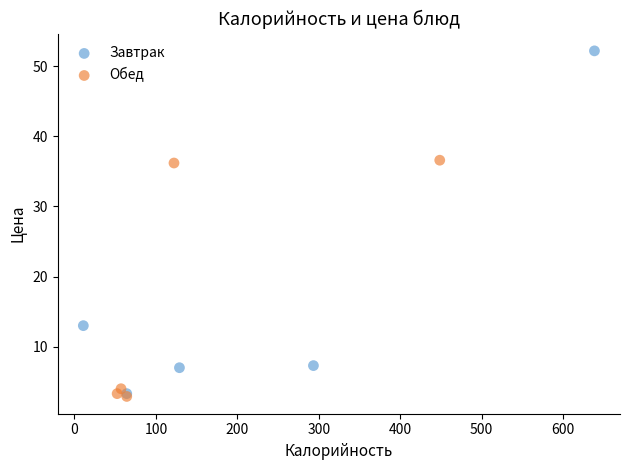

Which series has the widest spread of Y values?

Завтрак